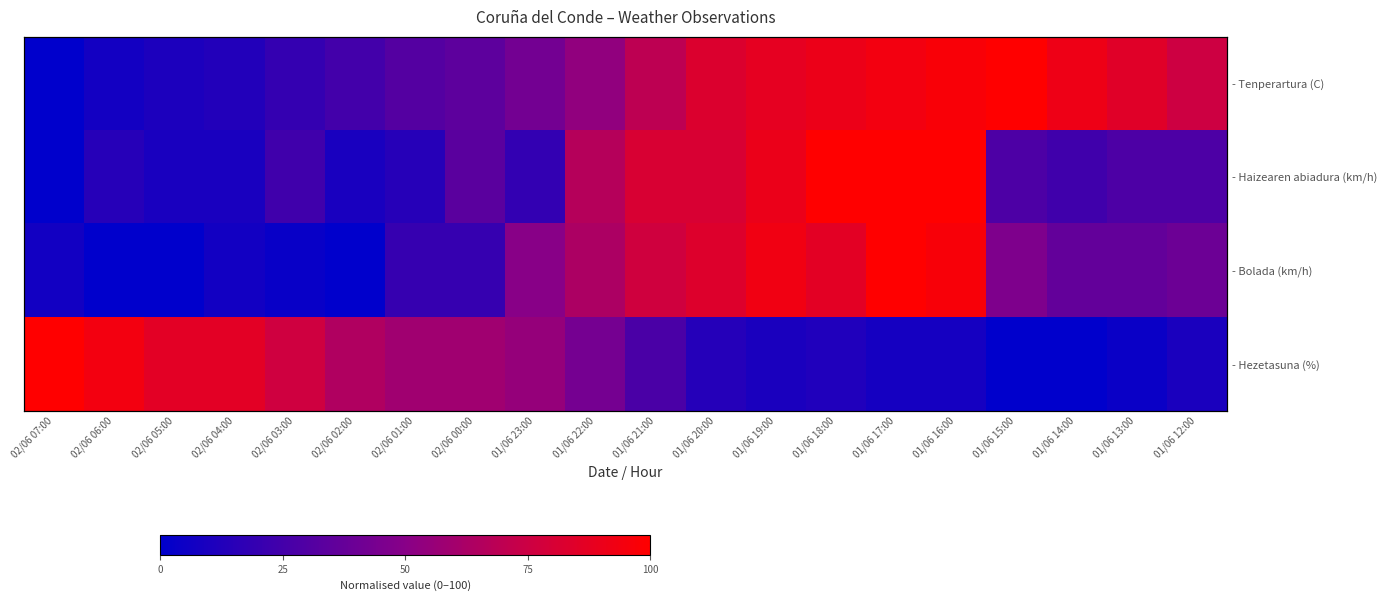

Rank the series at 01/06 17:00 from highest to lowest value.

- Haizearen abiadura (km/h), - Bolada (km/h), - Tenperartura (C), - Hezetasuna (%)